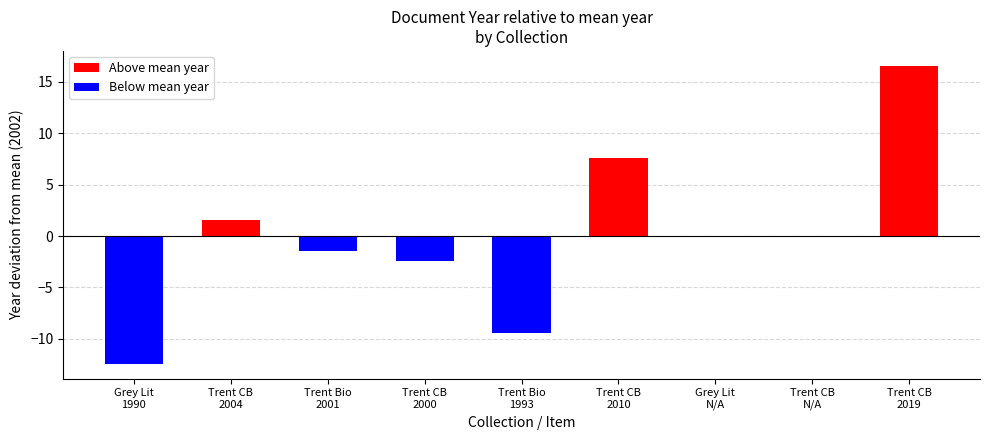

What is the label of the 1st bar from the left?

Grey Lit
1990